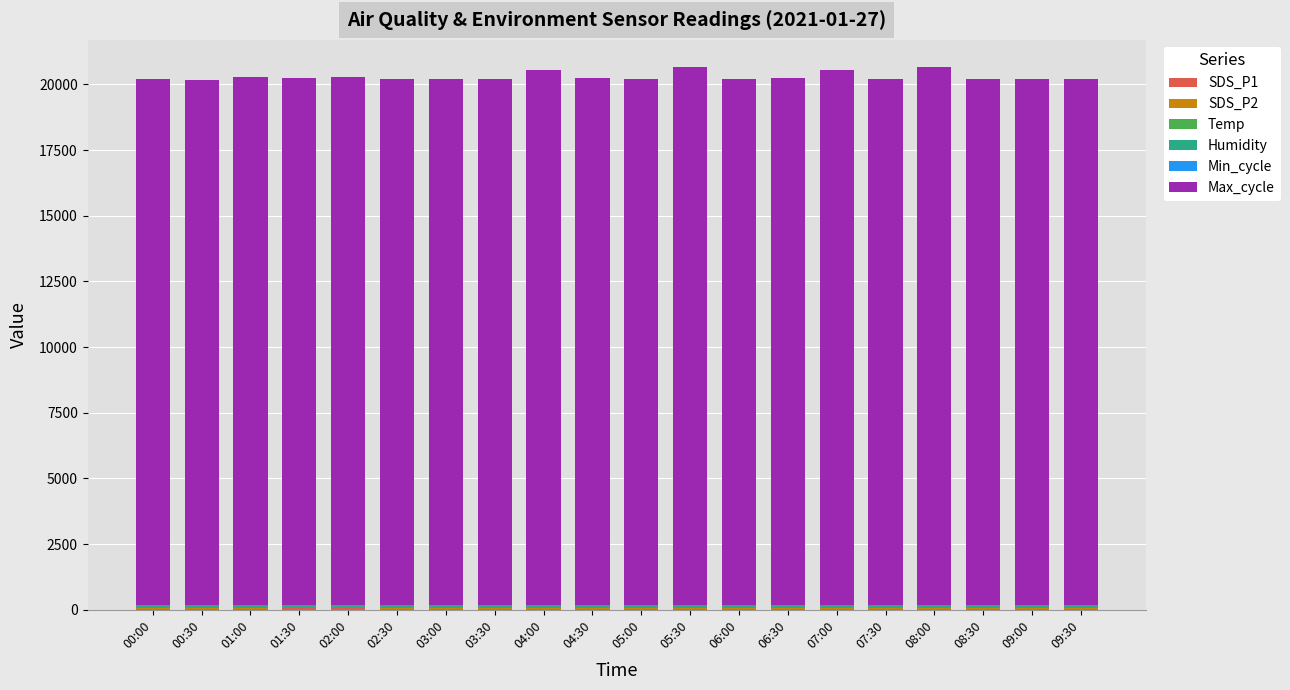

What position from the left is 07:30?

16